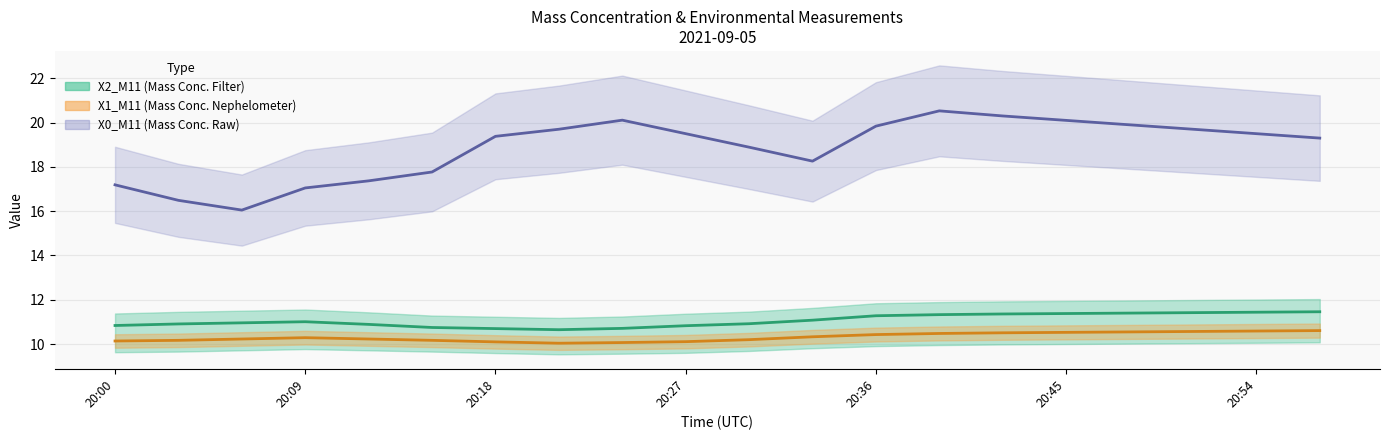

Reading right to left, list all the values displayed in this chart.

X2_M11: 11.5	11.4	11.4	11.4	11.4	11.4	11.3	11.3	11.1	10.9	10.8	10.7	10.7	10.7	10.8	10.9	11.0	11.0	10.9	10.8
X1_M11: 10.6	10.6	10.6	10.6	10.5	10.5	10.5	10.4	10.3	10.2	10.1	10.1	10.0	10.1	10.2	10.2	10.3	10.2	10.2	10.1
X0_M11: 19.3	19.5	19.7	19.9	20.1	20.3	20.5	19.8	18.3	18.9	19.5	20.1	19.7	19.4	17.8	17.4	17.1	16.1	16.5	17.2